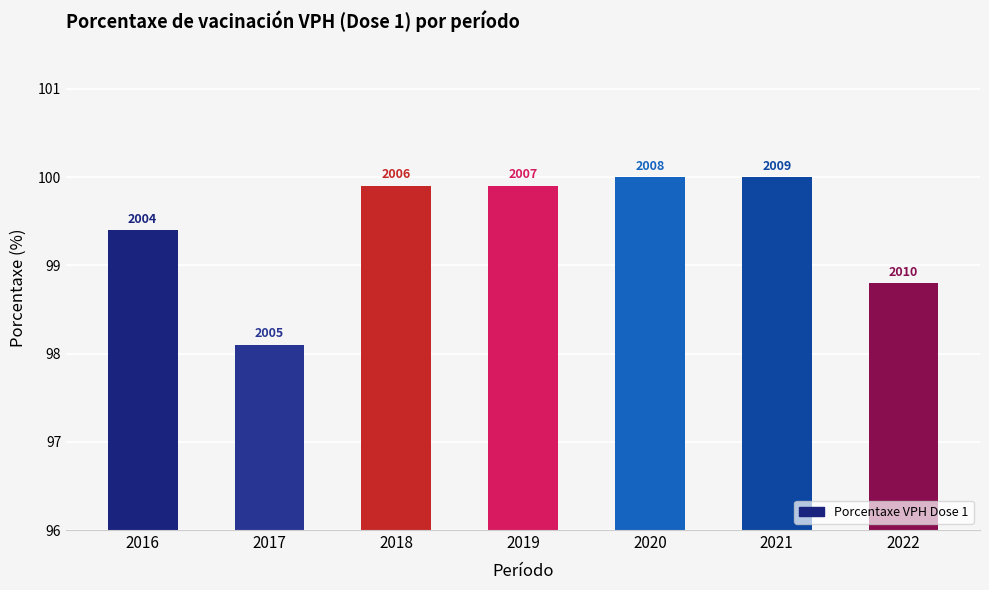

Are the bars grouped side by side (vs. stacked)?

No